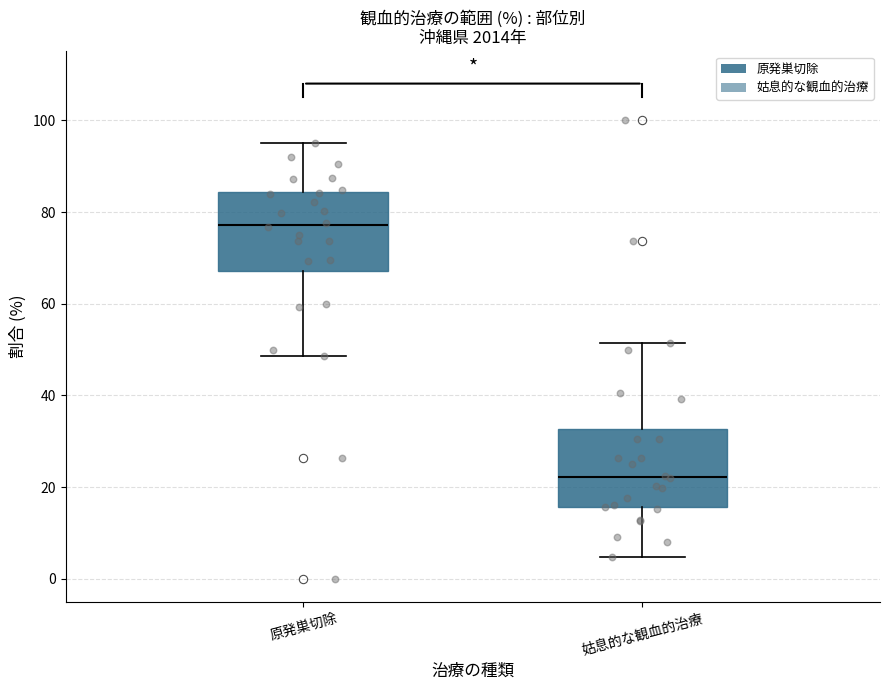

Which box's median line is the highest?

原発巣切除